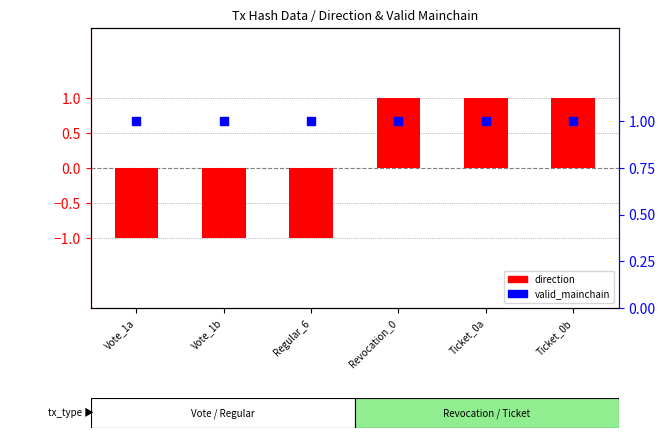

Which series has the largest Y range (max minus min)?

direction